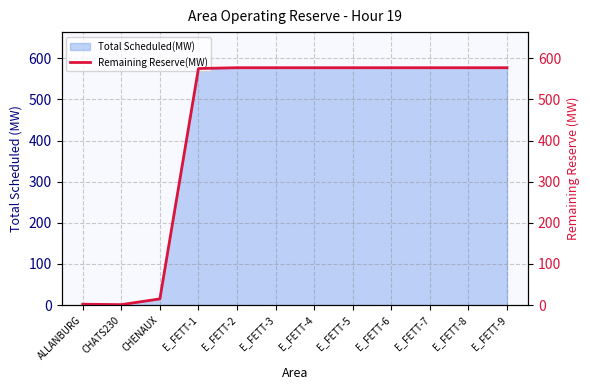

Which has a higher value, E_FETT-7 or CHATS230?

E_FETT-7